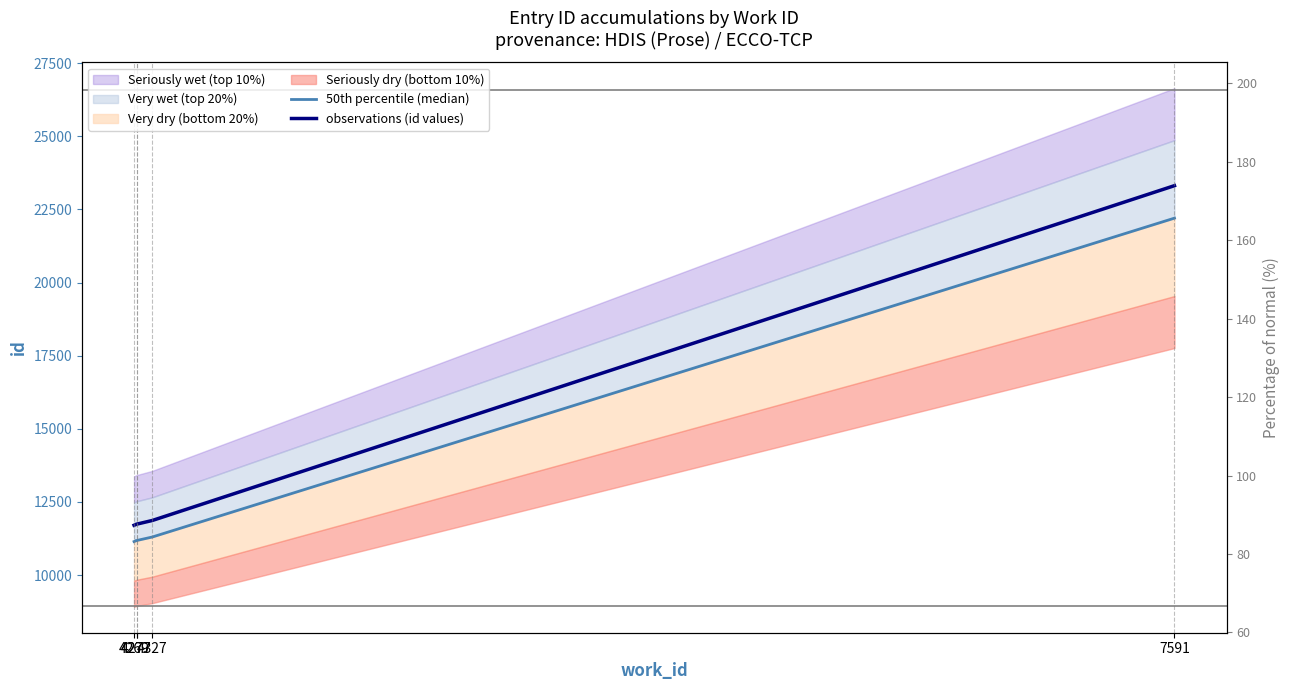

Rank the categories by observations (id values) value from highest to lowest.

7591, 4327, 4277, 4277, 4269